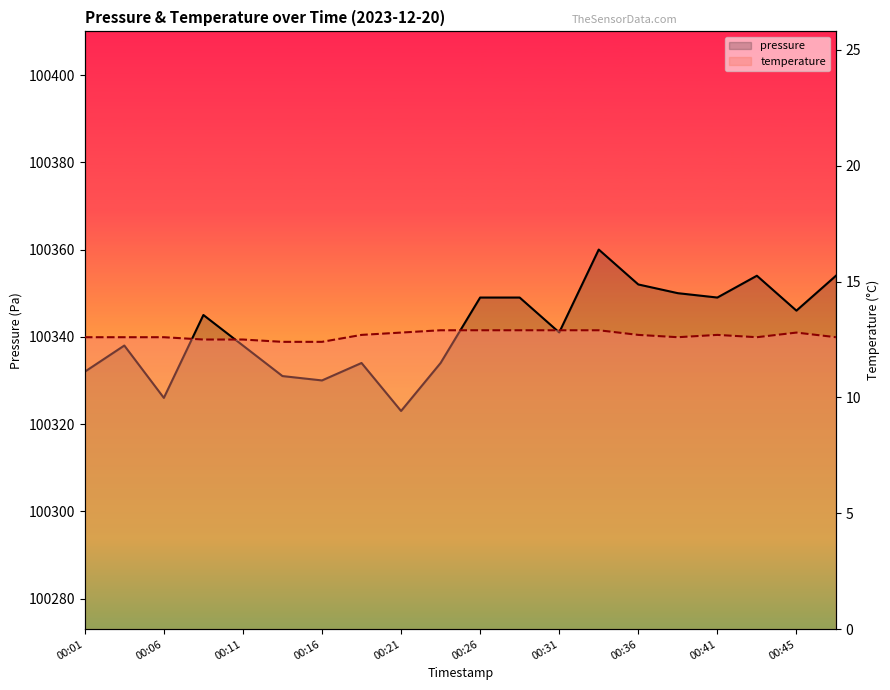

How many lines are shown in the chart?

2